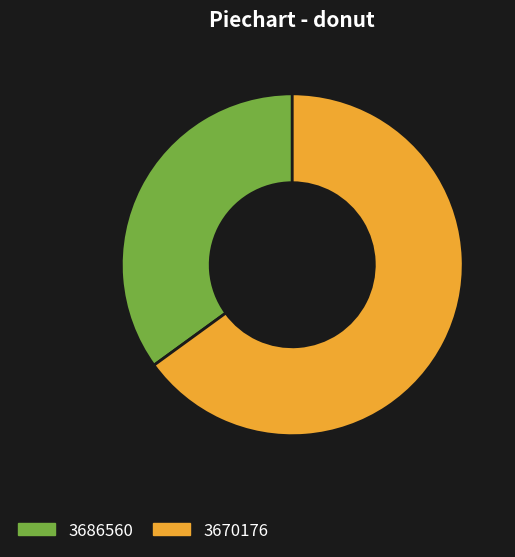

Count the number of slices in the pie.

2